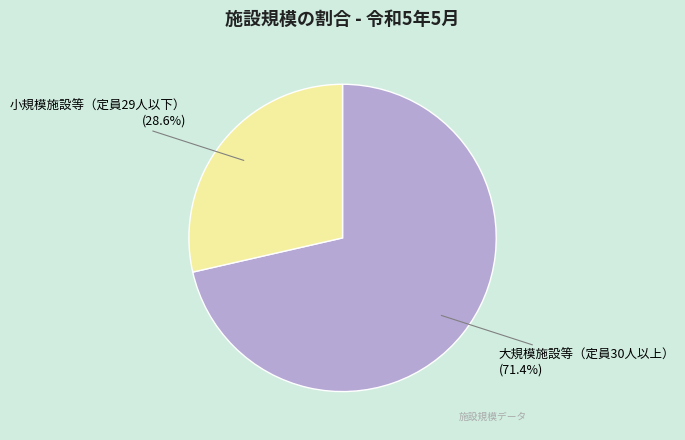

How many segments does this pie chart have?

2